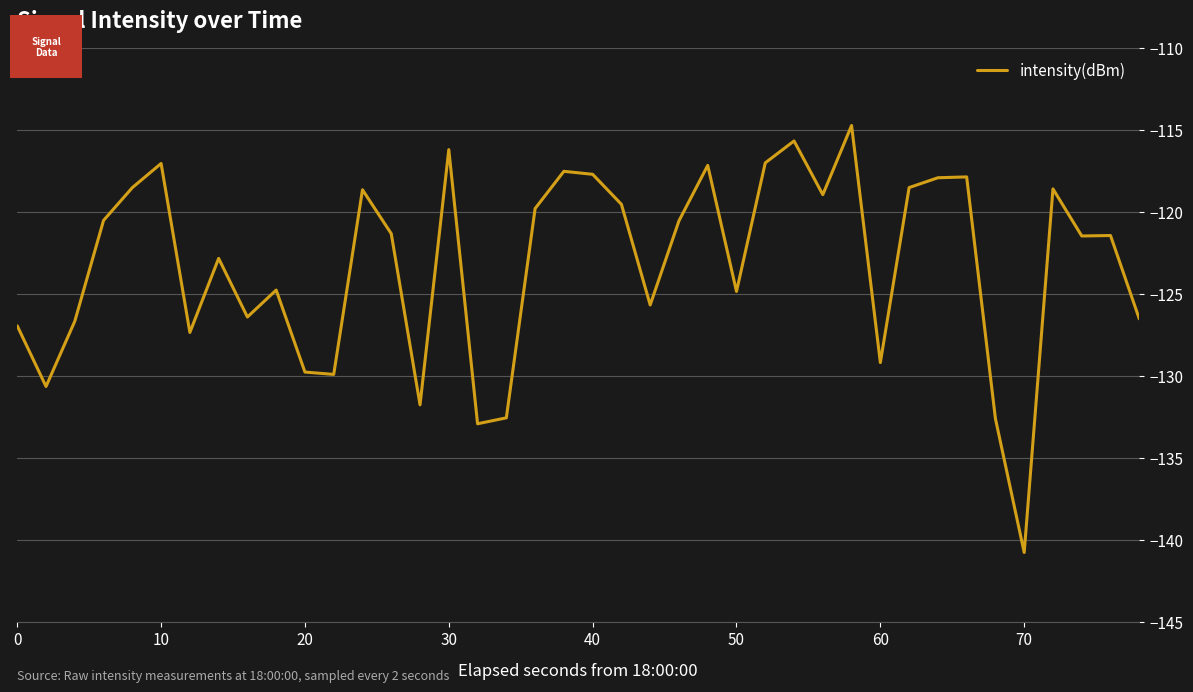

What is the difference between the maximum and minimum values?

26.1